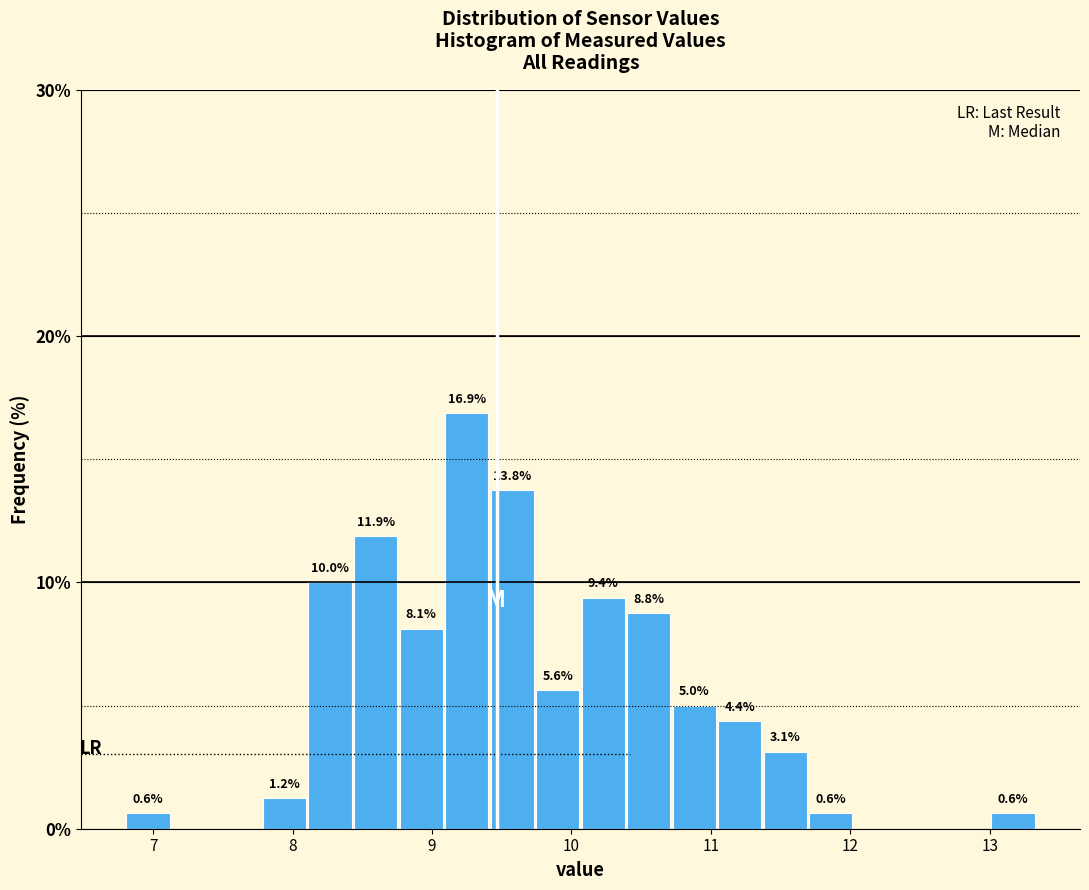

Read against the x-axis, roughly where is the centre of the tallest bar?

9.2